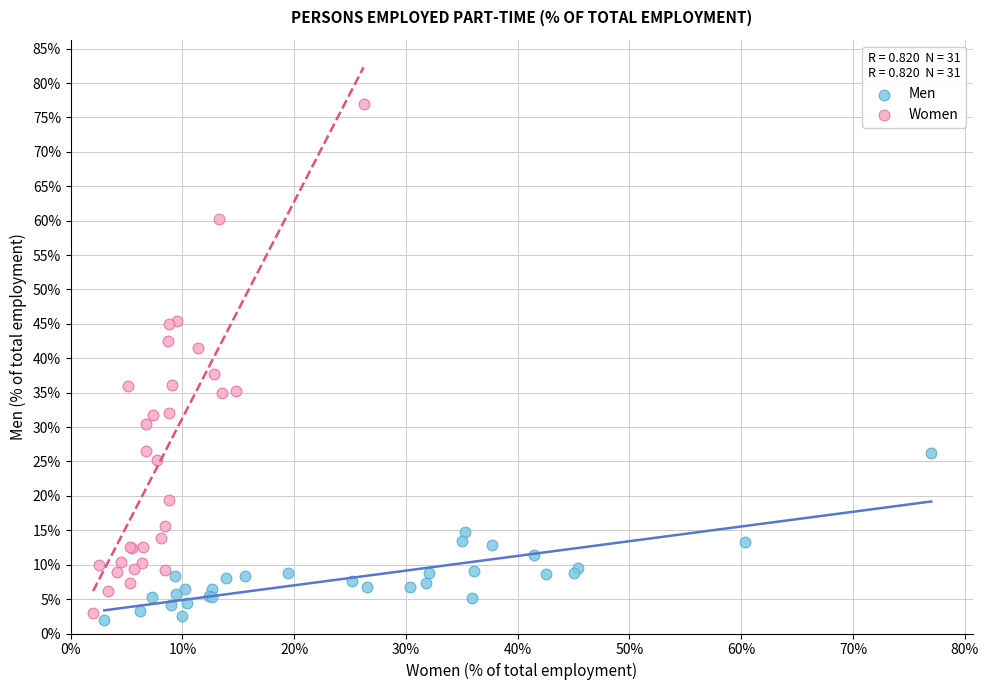

Which series has the largest Y range (max minus min)?

Women